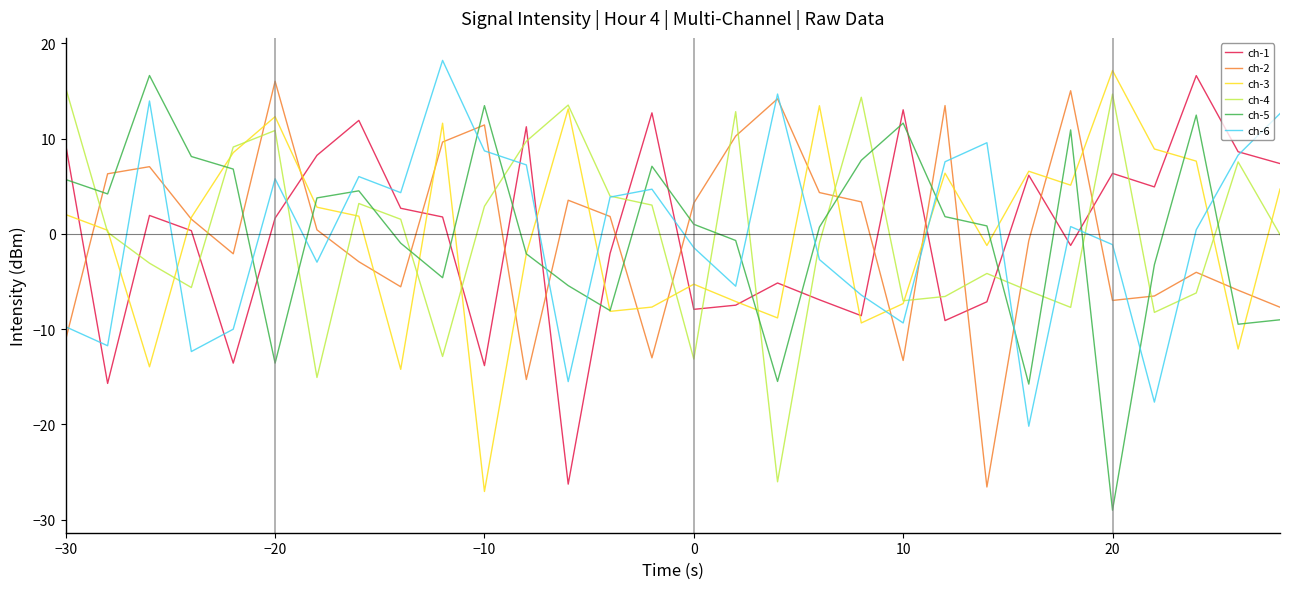

What is the minimum value shown in the chart?

-29.0